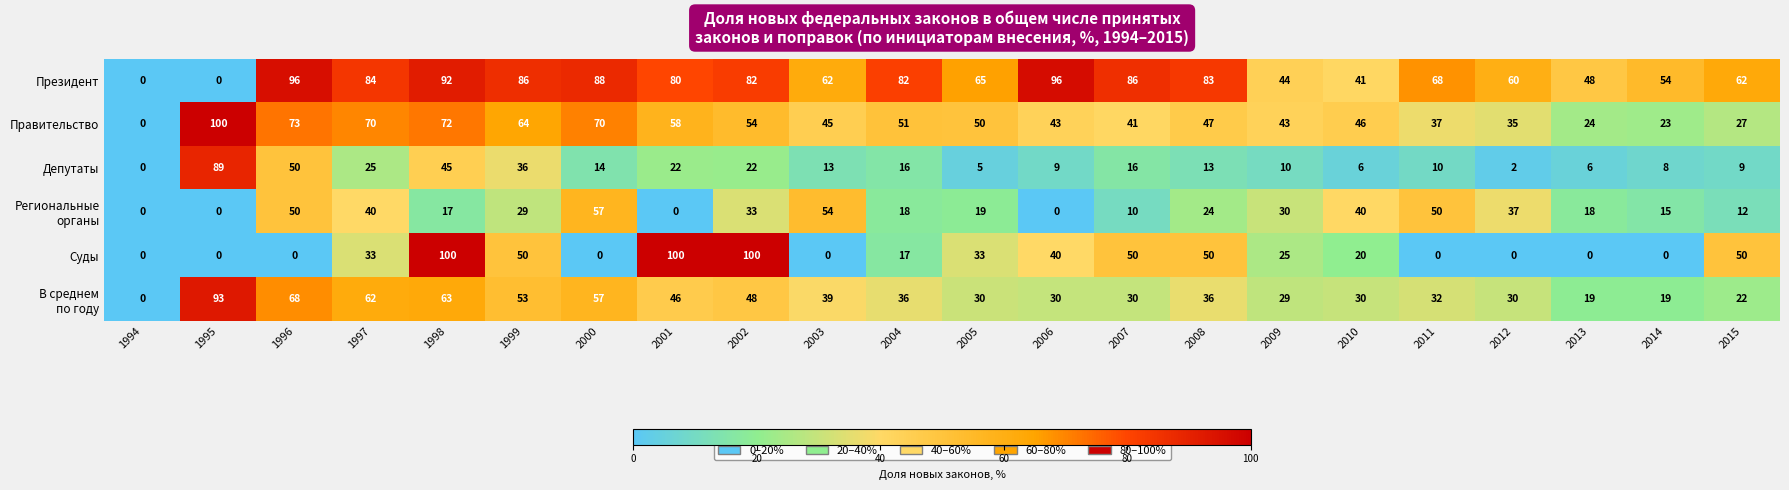

What is the spread (max minus min) of values at 1999?

57